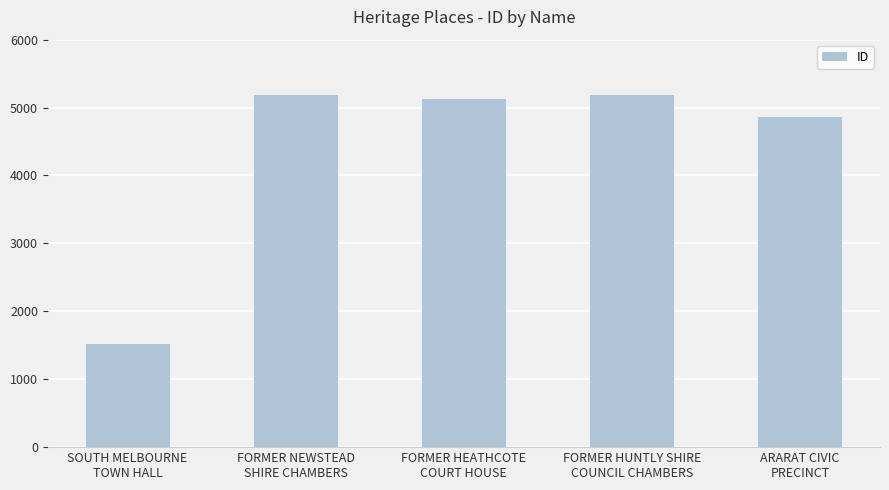

What is the difference between the maximum and second lowest values?

312